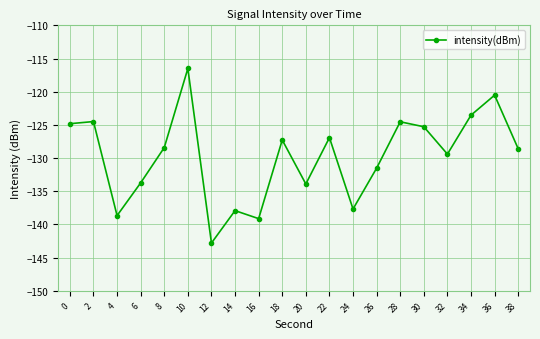

What is the sum of the values at 14 and 22?

-264.9